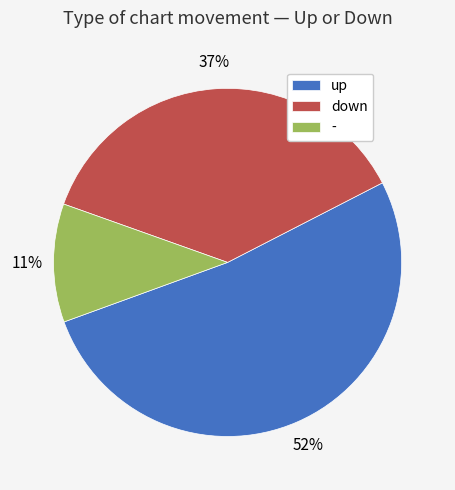

Is it true that up is 64% of the pie?

False